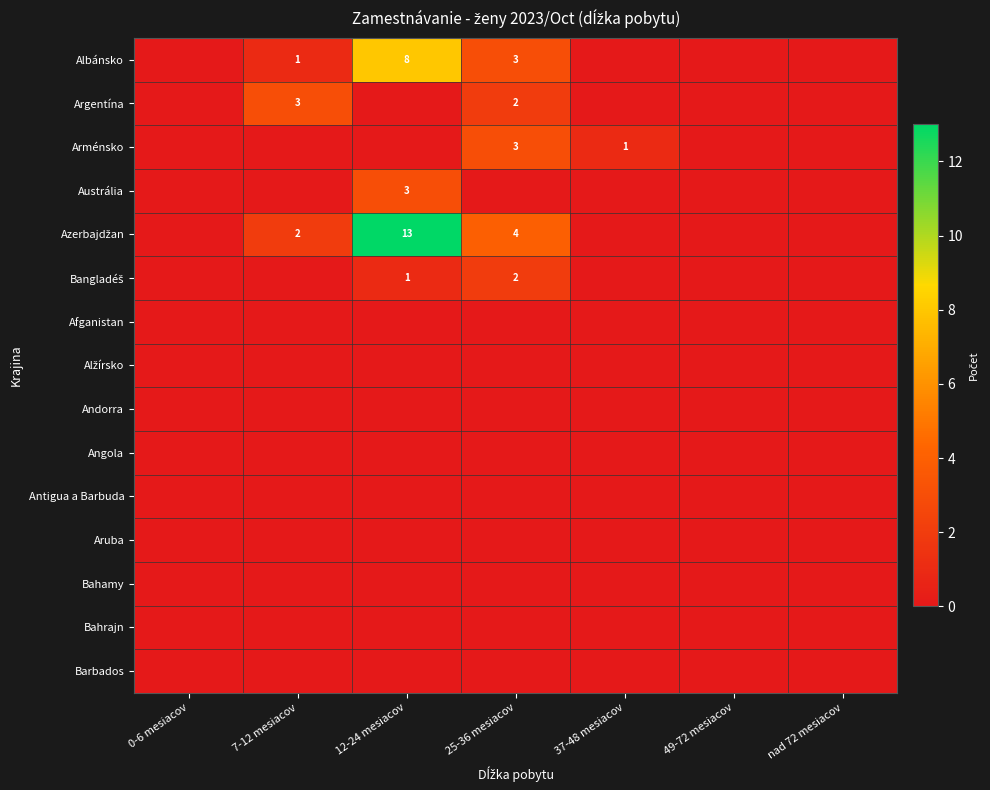

Is it true that Albánsko equals 0 at 0-6 mesiacov?

True